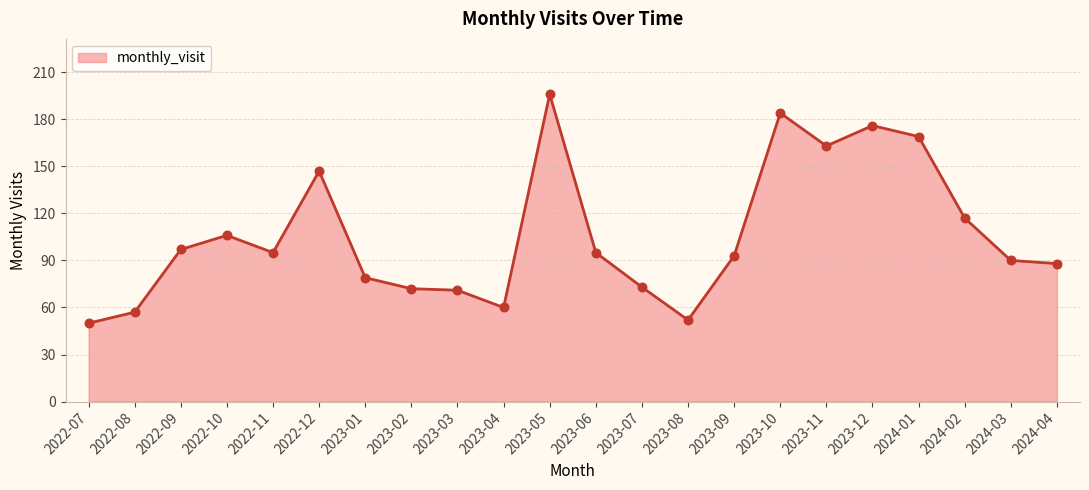

What is the change in value from 2022-08 to 2023-06?

+38